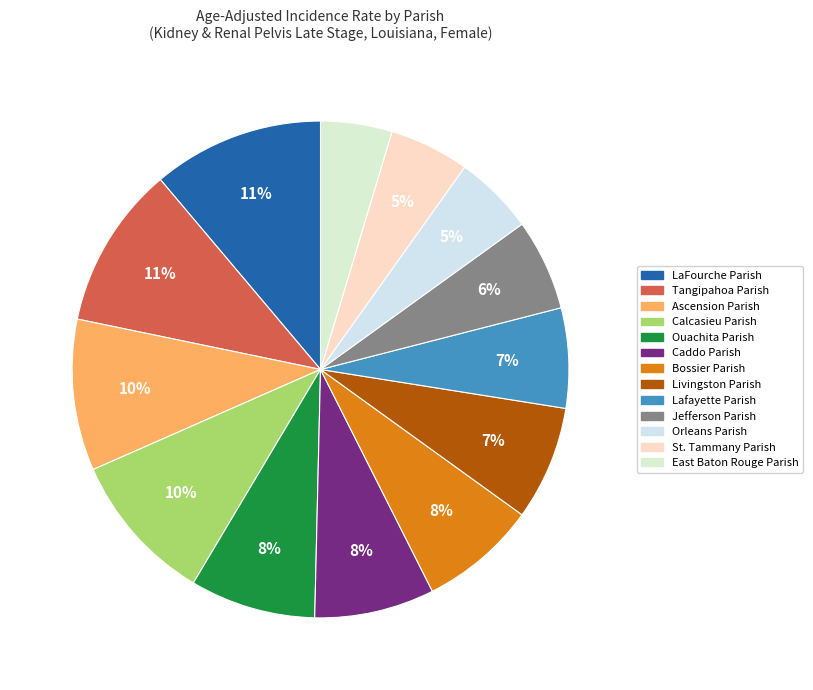

Is there a majority slice in this chart?

No